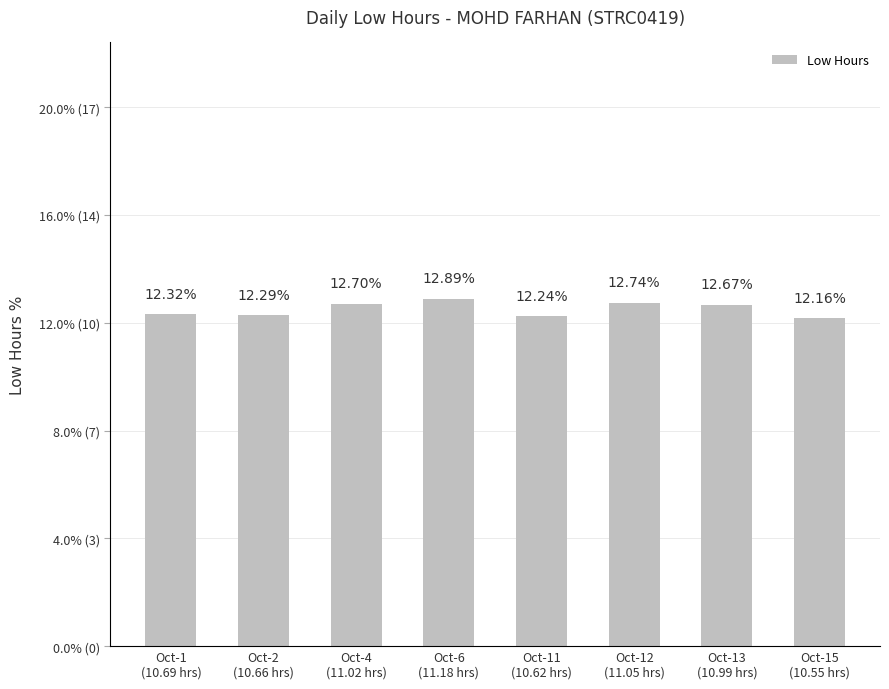

What is the label of the 5th bar from the right?

Oct-6
(11.18 hrs)